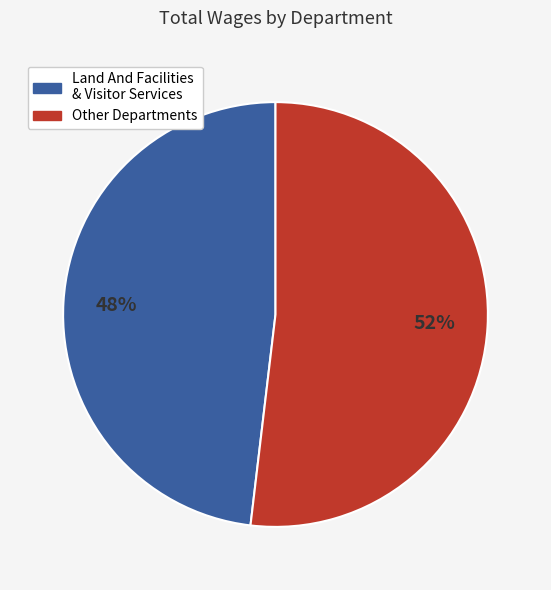

To the nearest percent, what is the combined percentage of Land And Facilities & Visitor Services and Other Departments?

100%